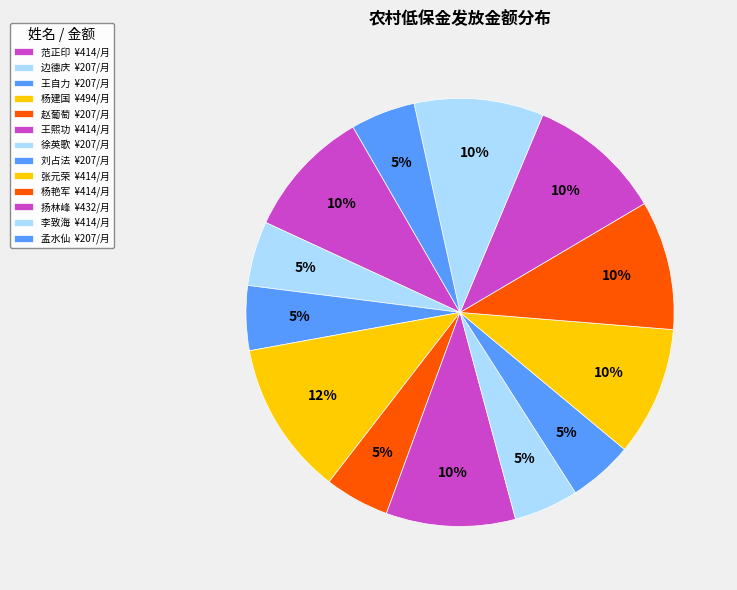

Count the number of slices in the pie.

13